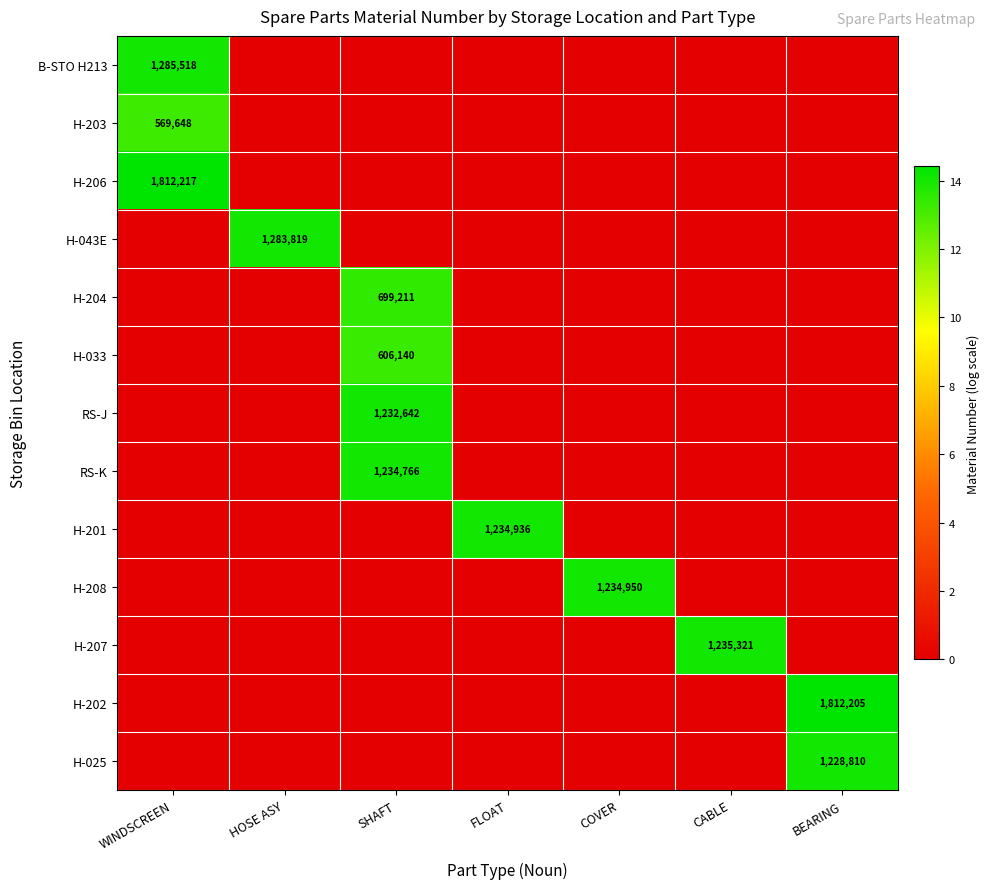

Count the number of categories in the chart.

7